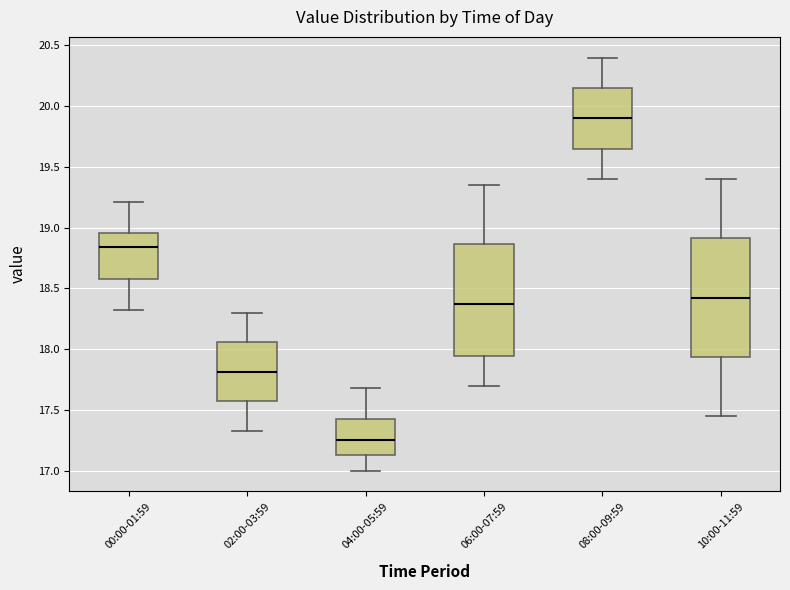

Comparing the boxes themselves (not the whiskers), which one is the tallest?

10:00-11:59